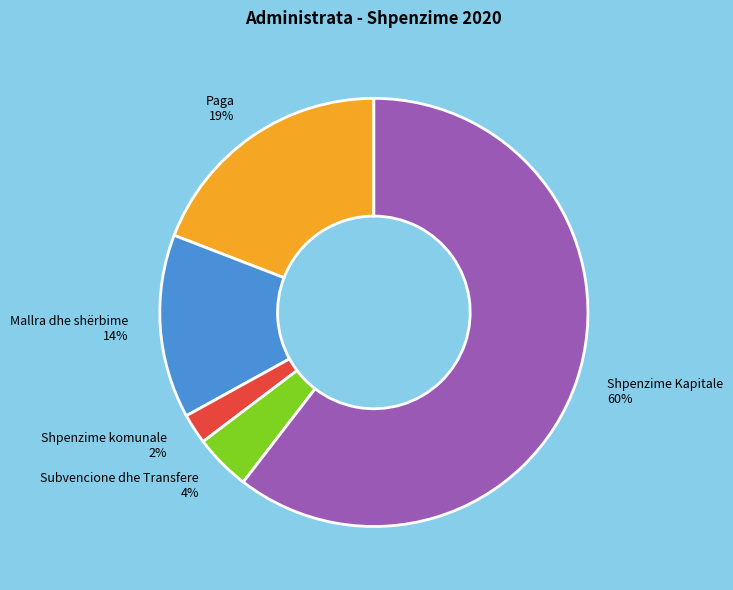

Is the sum of Subvencione dhe Transfere and Paga greater than half?

No